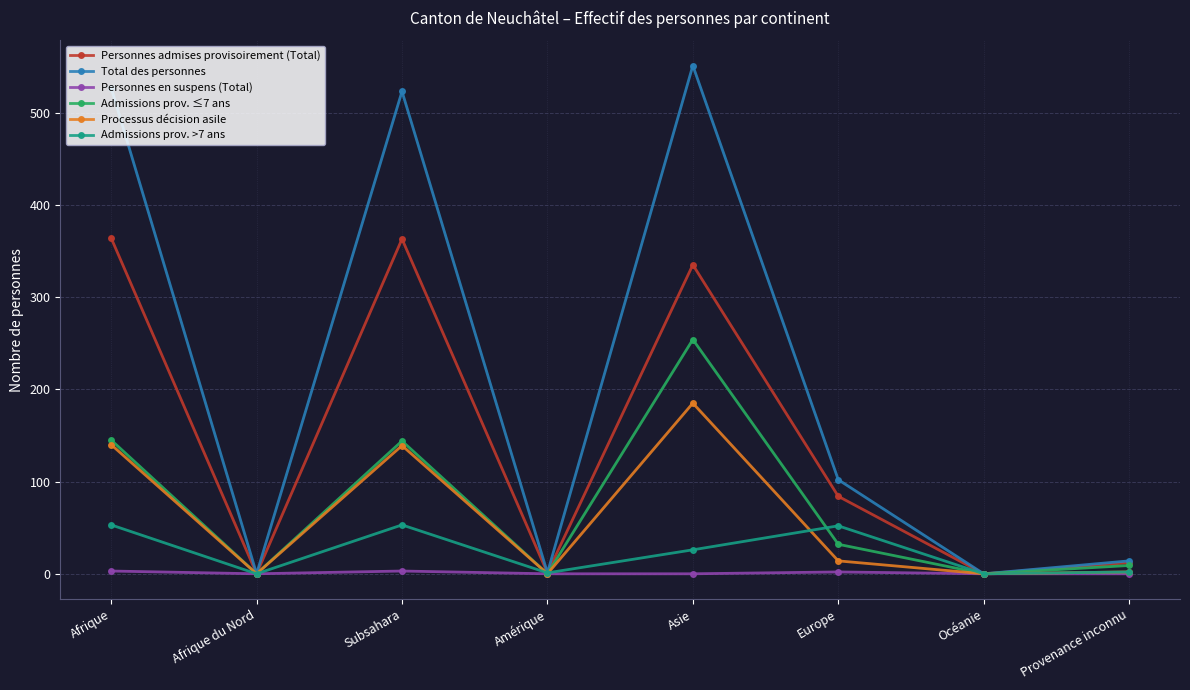

Count the Personnes en suspens (Total) values in the range 0 to 3.

8